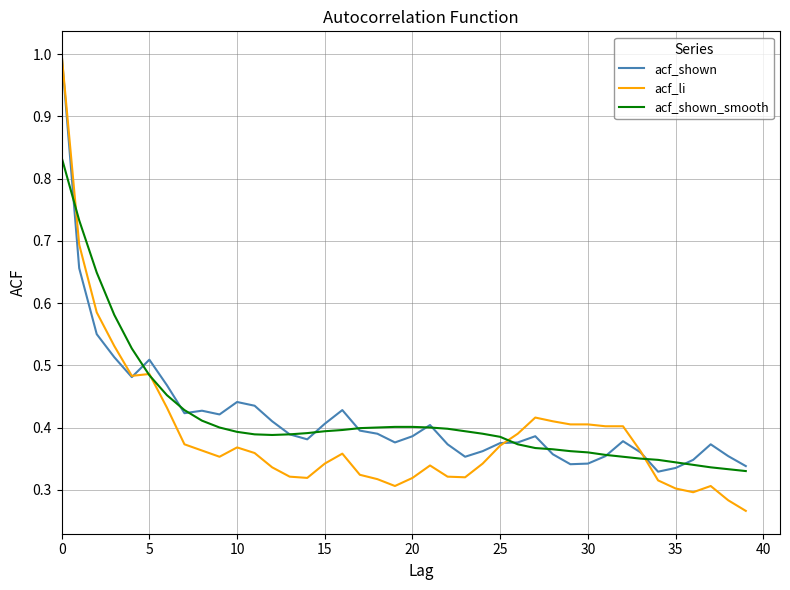

What is the greatest value displayed?

1.0